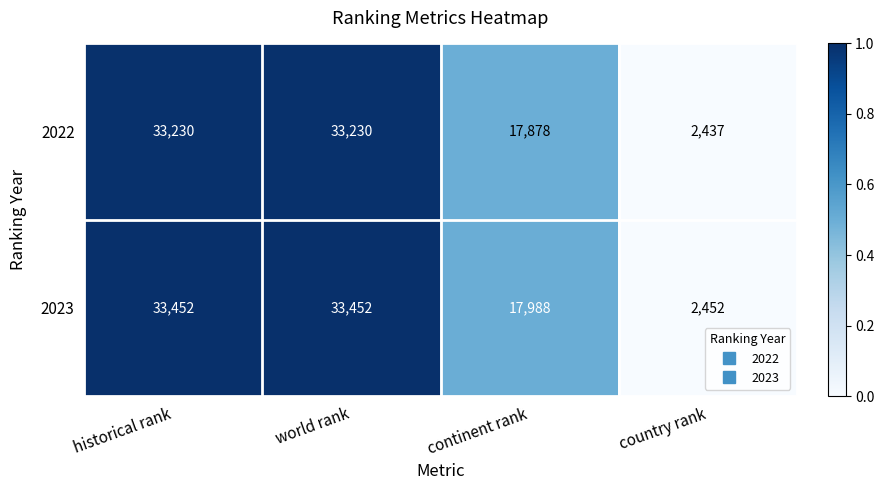

What is the maximum value shown in the chart?

33452